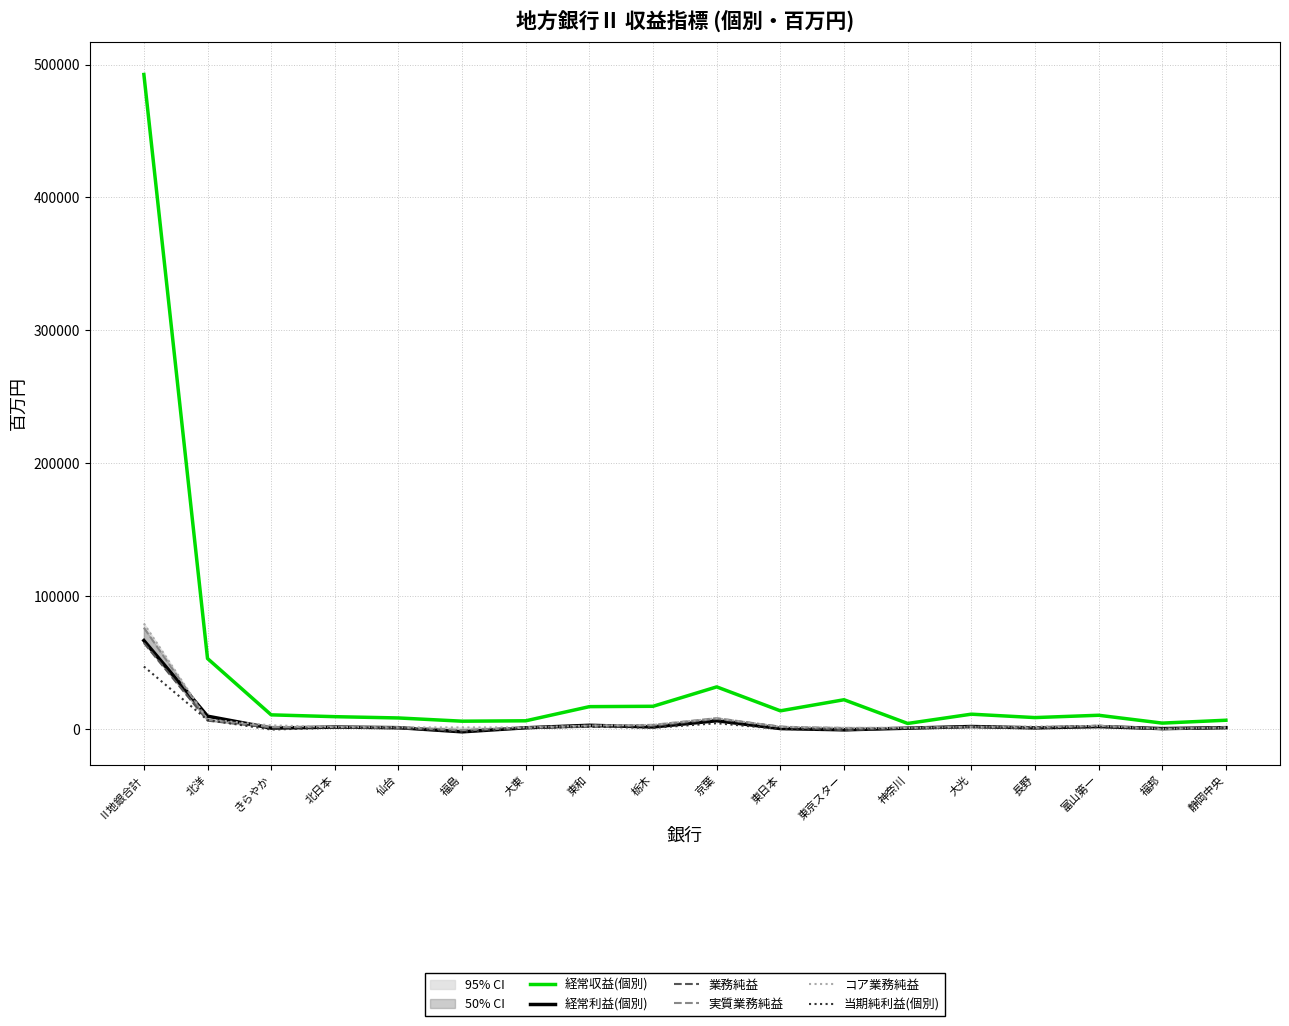

At which label is 当期純利益(個別) closest to 22329?

北洋